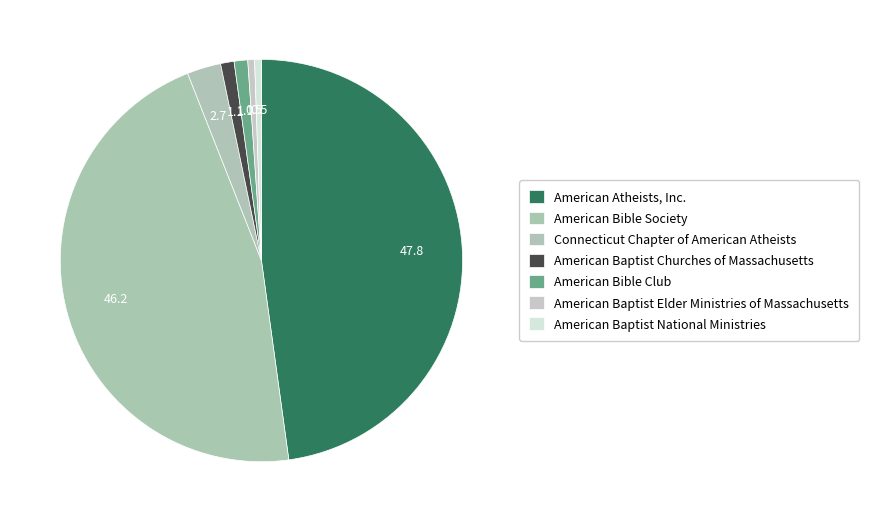

True or false: Connecticut Chapter of American Atheists accounts for 3% of the total.

True